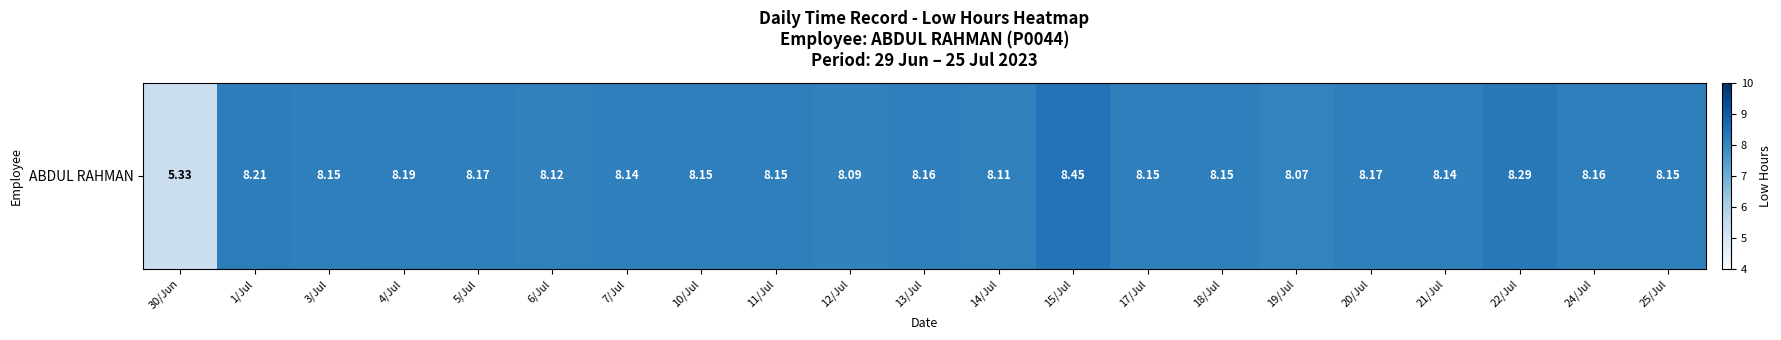

Read the value at 25/Jul.

8.2